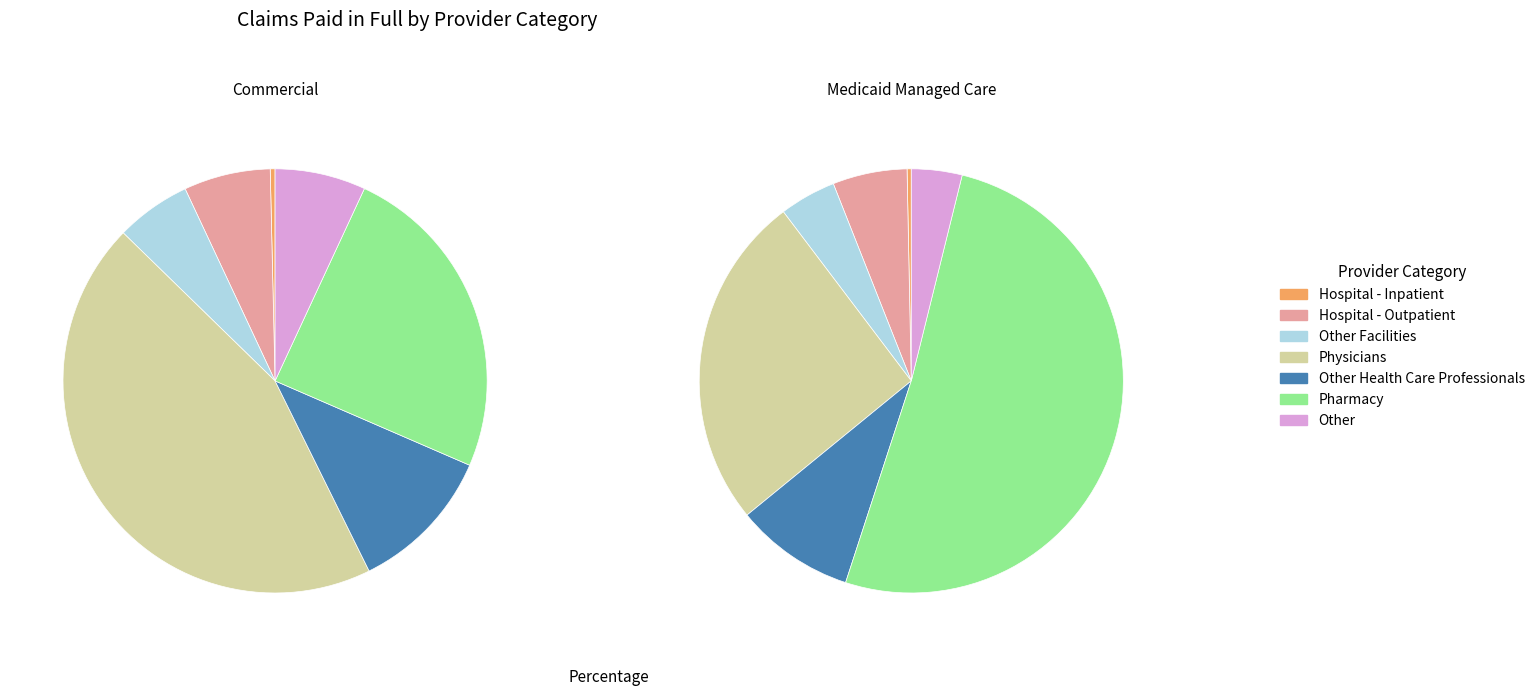

The Hospital - Inpatient slice represents 1% of the pie. True or false?

False